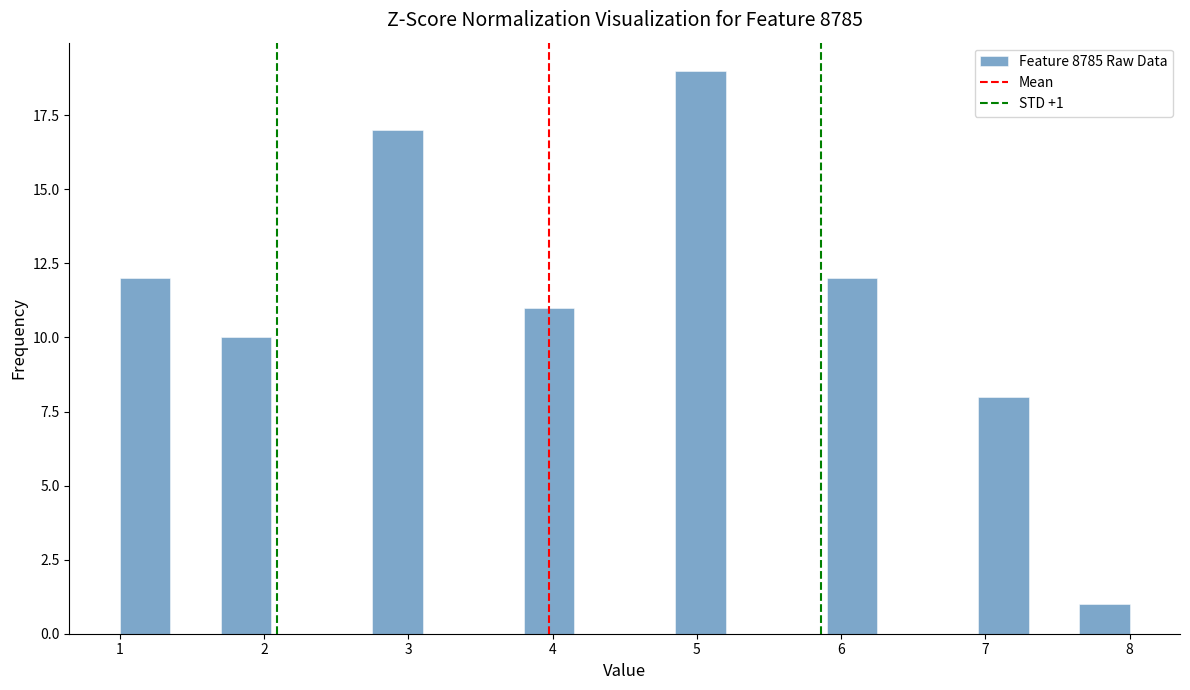

Read against the x-axis, roughly where is the centre of the tallest bar?

5.0